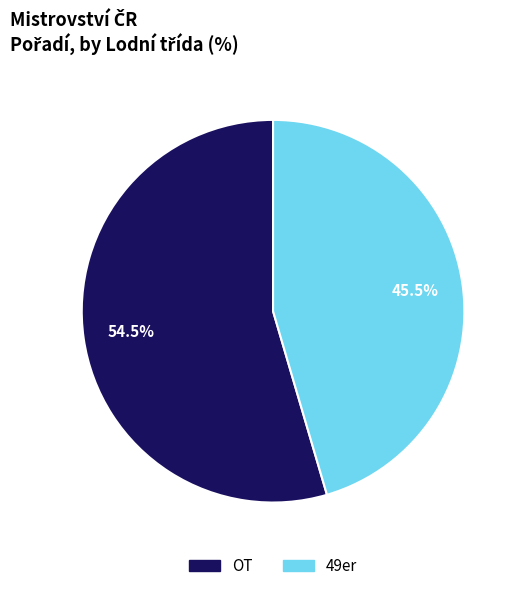

True or false: OT accounts for 67% of the total.

False